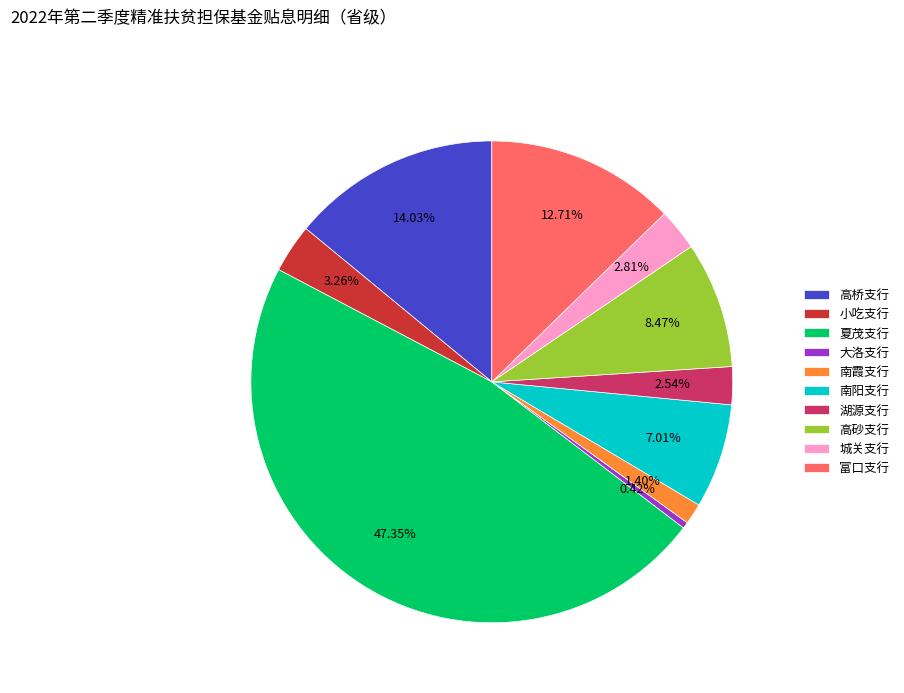

Is it true that 高桥支行 is 7% of the pie?

False